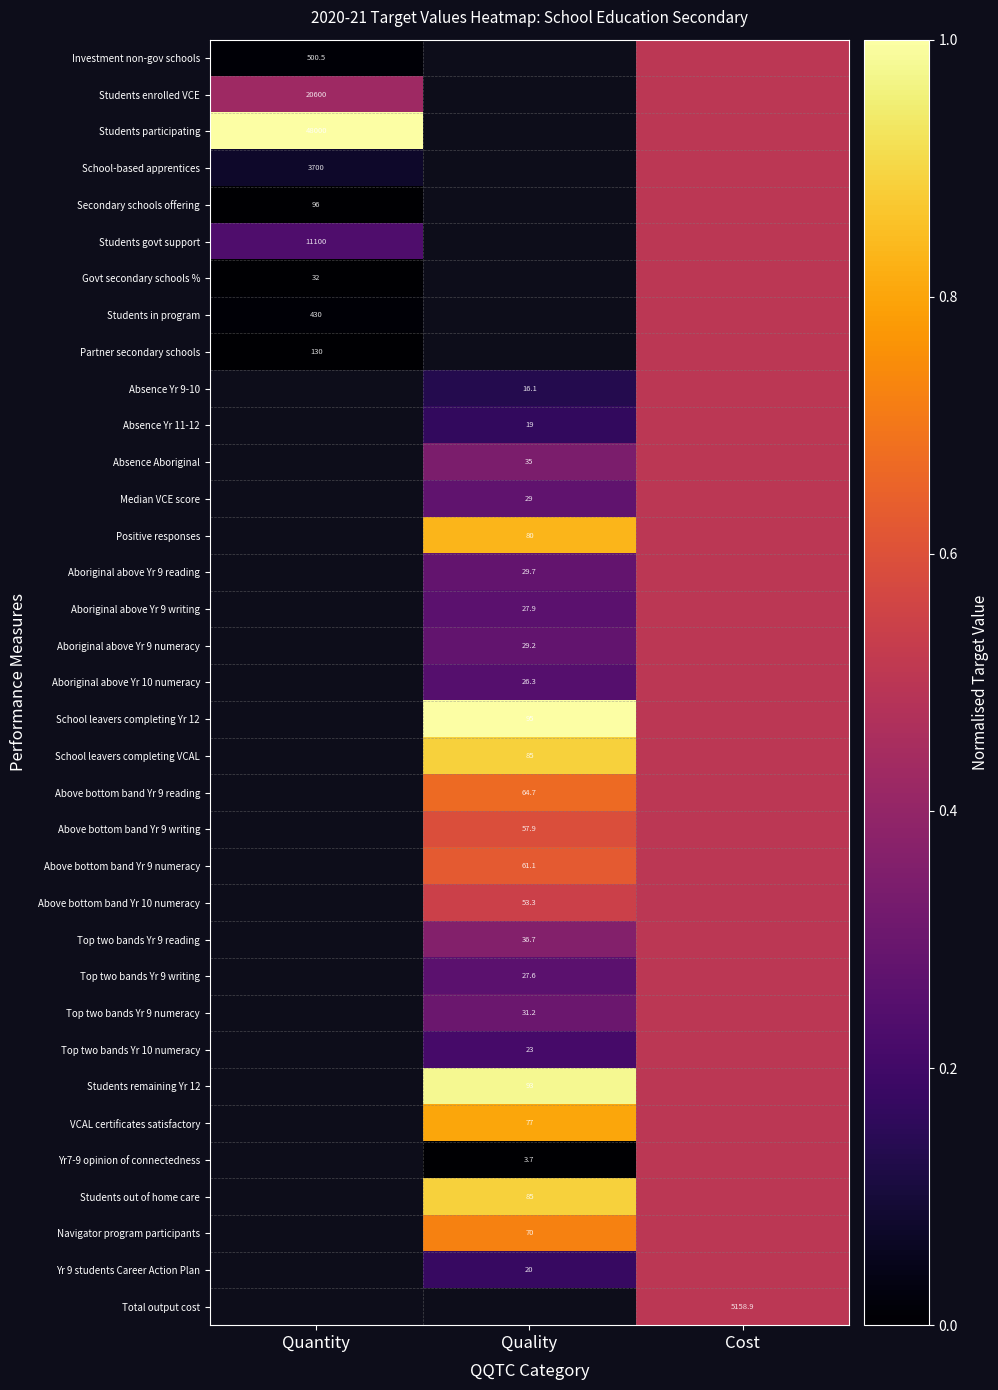

At how many categories does at least one series exceed 0?

3